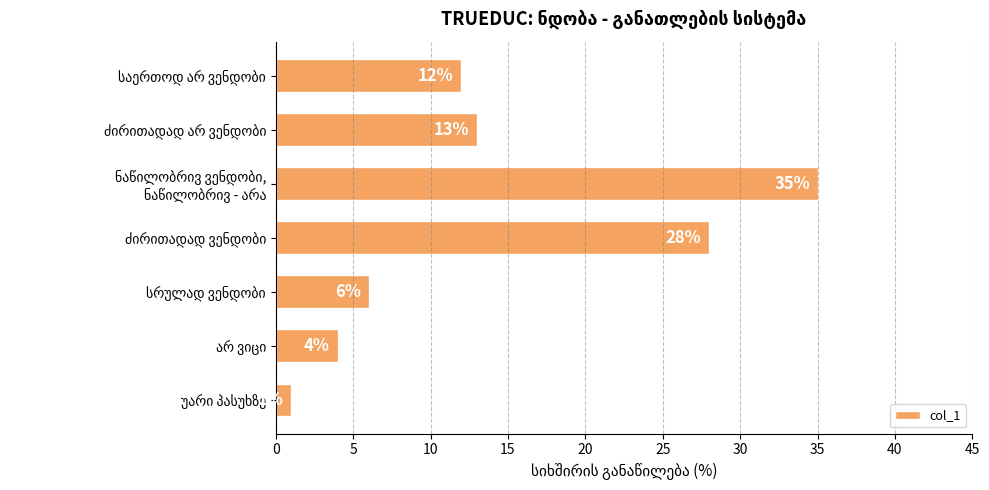

What is the difference between the maximum and minimum values?

34